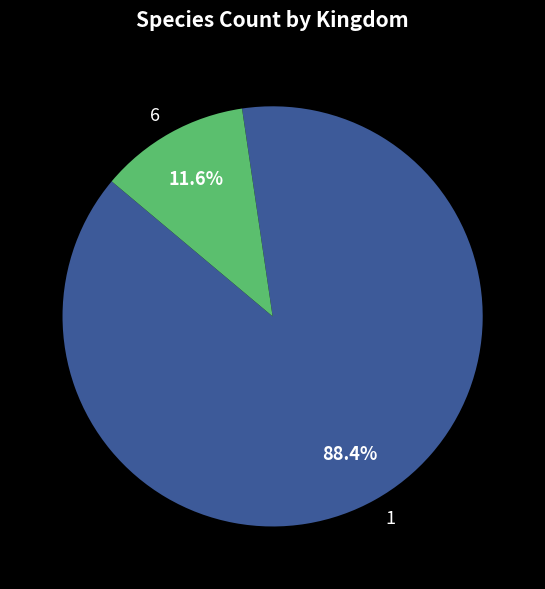

How many slices are in this pie chart?

2